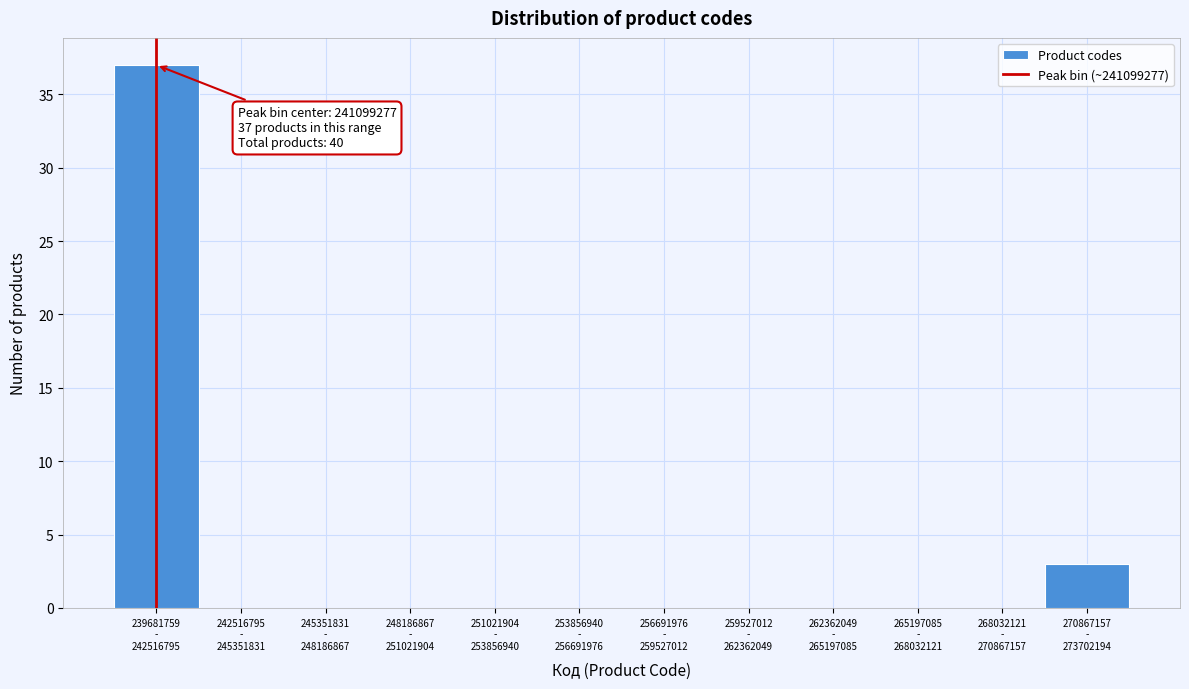

What is the greatest value displayed?

37